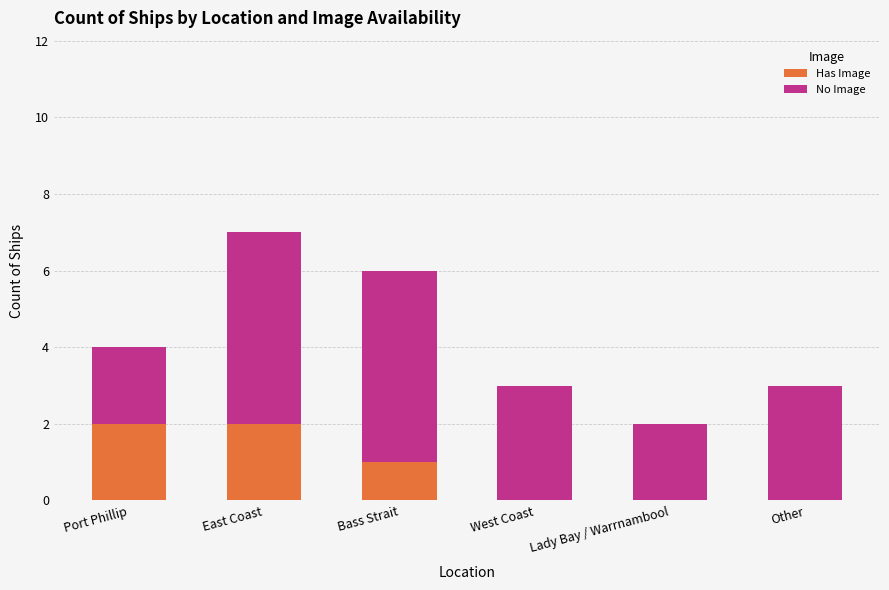

The Has Image series shows 2 at East Coast. True or false?

True